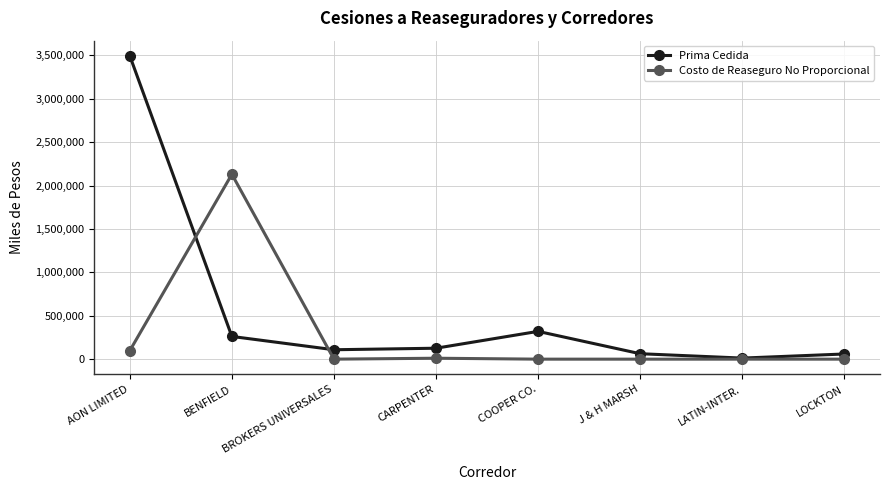

Rank the series by their average value, from lowest to highest.

Costo de Reaseguro No Proporcional, Prima Cedida